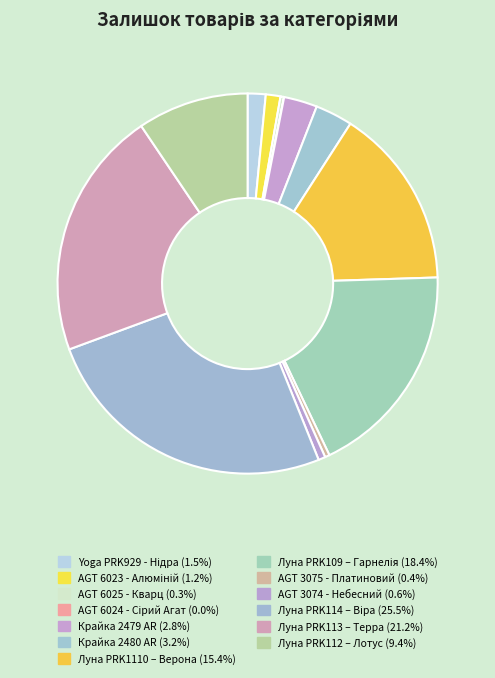

To the nearest percent, what is the difference between the Луна PRK1110 – Верона and AGT 6024 - Сірий Агат slice percentages?

15%